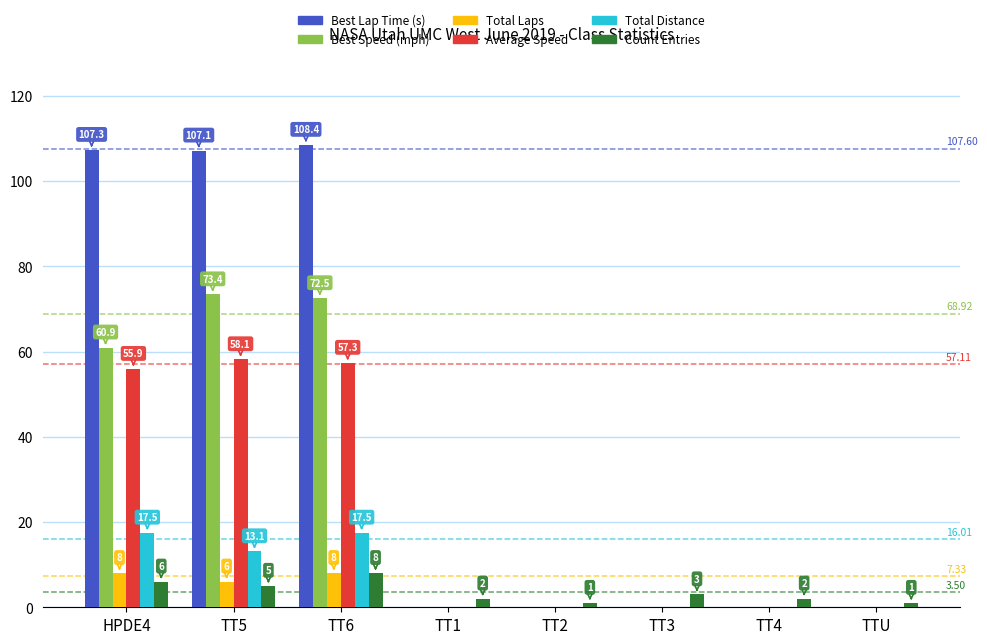

Which series changed the most between TT5 and TT3?

Best Lap Time (s)